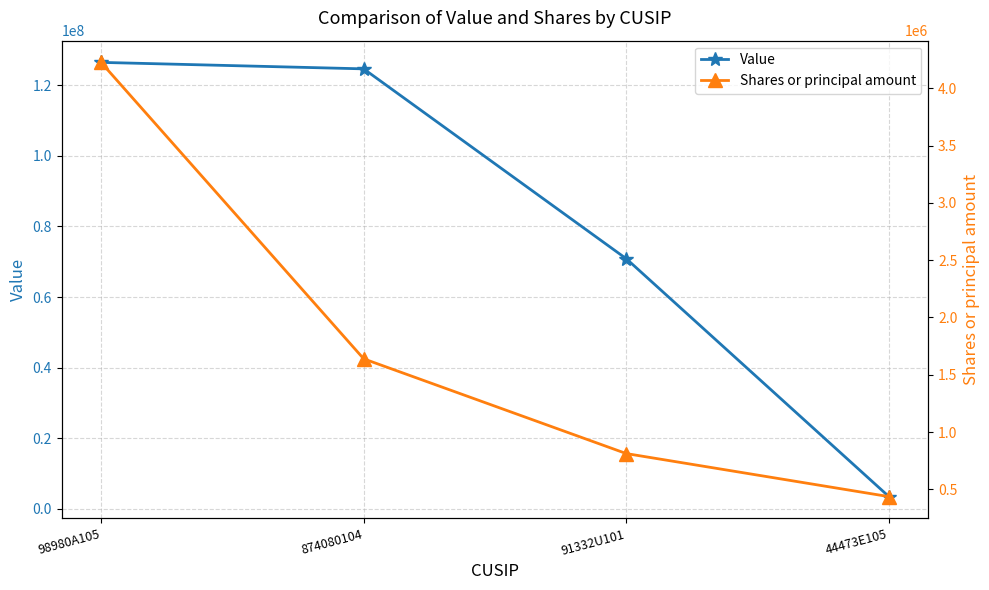

Is it true that Shares or principal amount equals 4227200 at 98980A105?

True